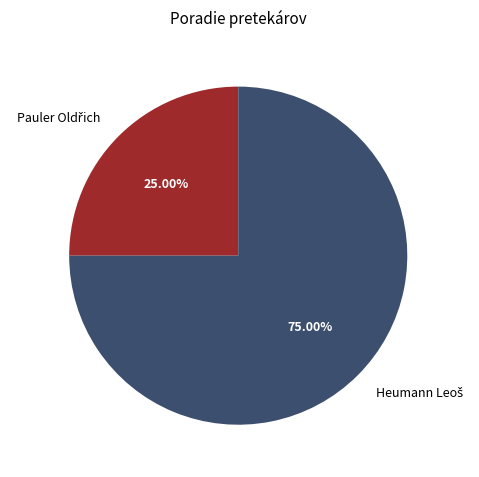

To the nearest percent, what is the difference between the largest and smallest slice percentages?

50%